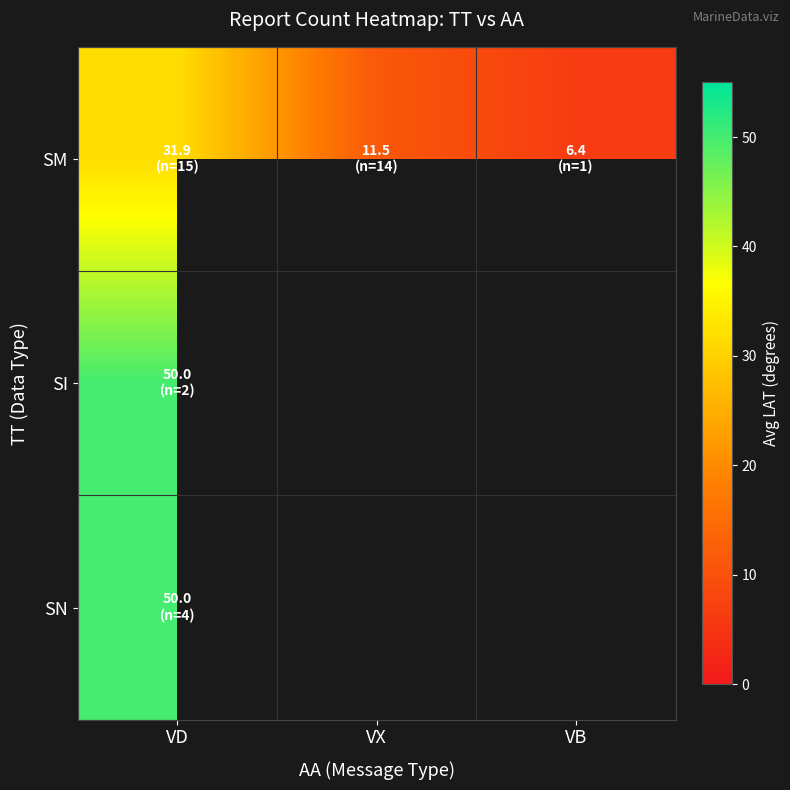

What is the maximum value shown in the chart?

50.0